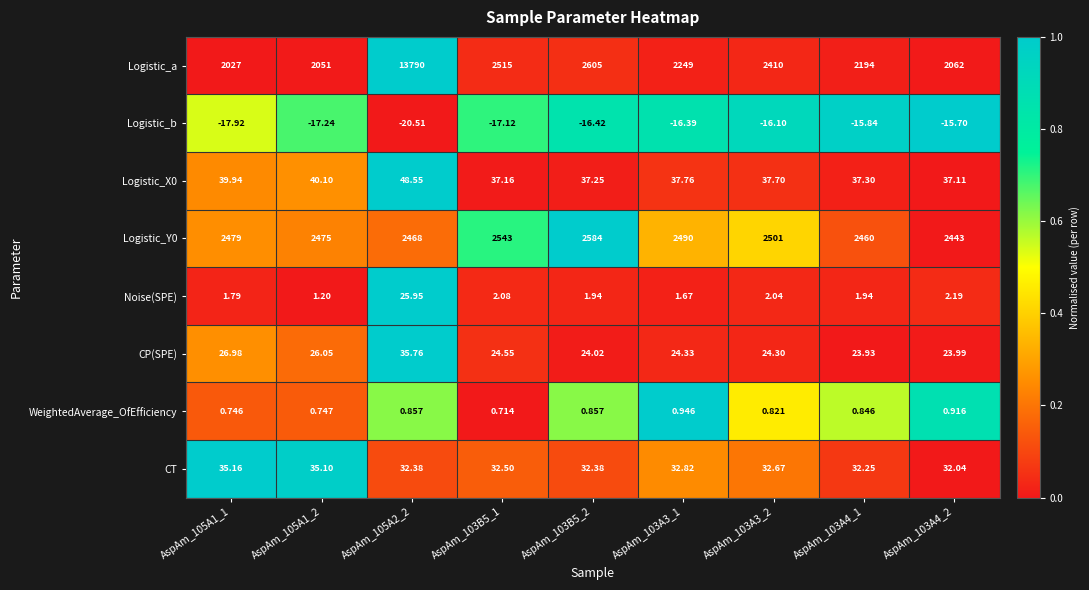

Which series has the largest range (max minus min)?

Logistic_a